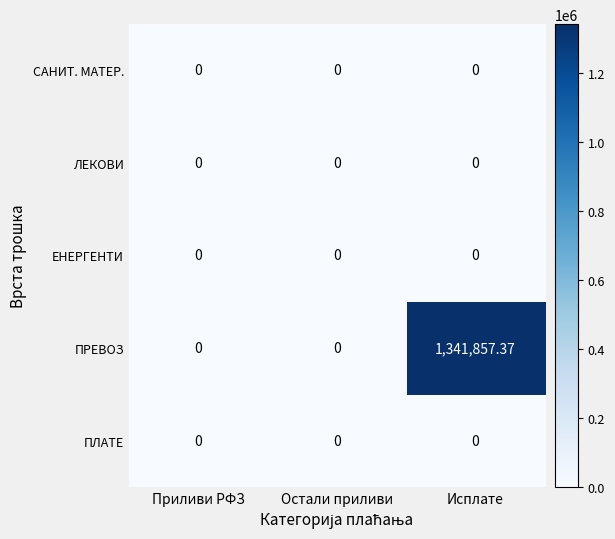

Which category has the highest value in the ПРЕВОЗ series?

Исплате